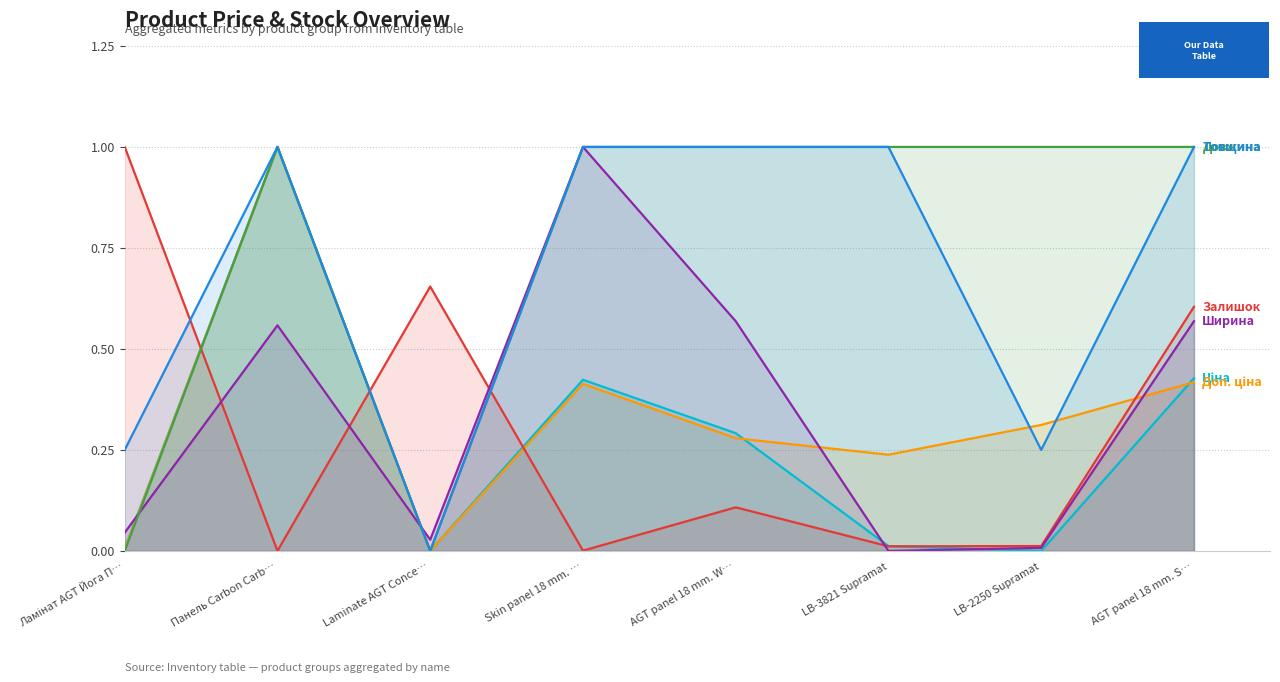

After their last crossing, which series has the higher values: Залишок or Товщина?

Товщина